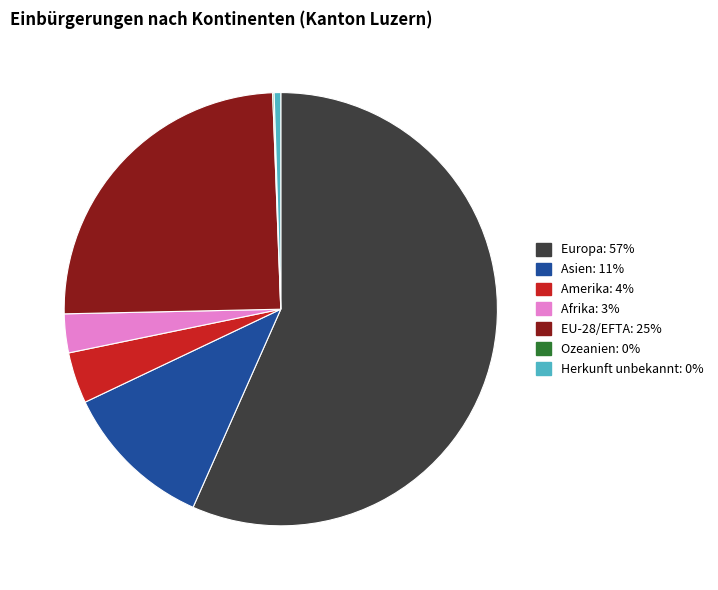

Combined, do Amerika and Asien account for over 50%?

No